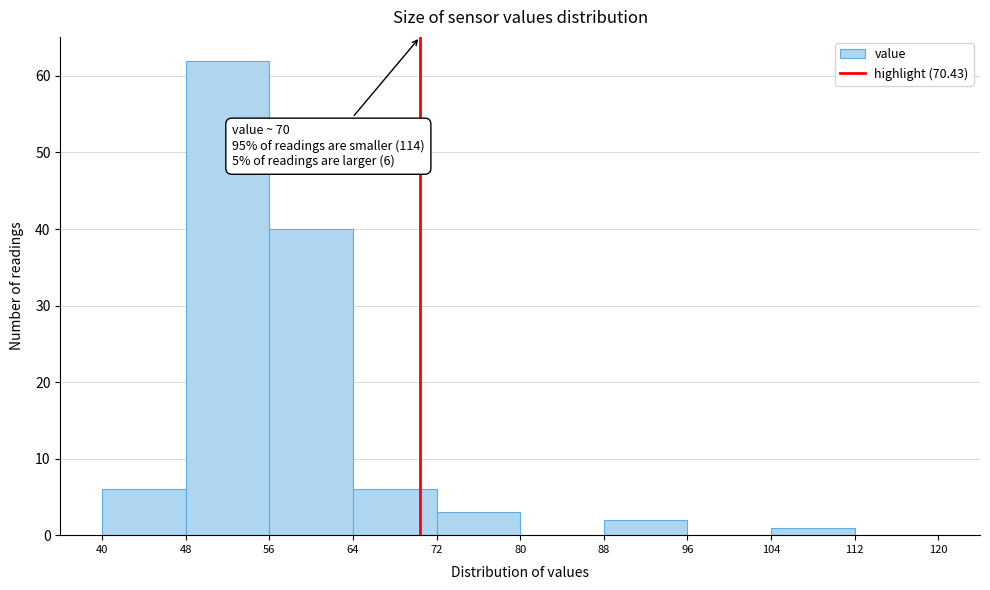

Which range on the x-axis has the tallest bar?

48 to 56